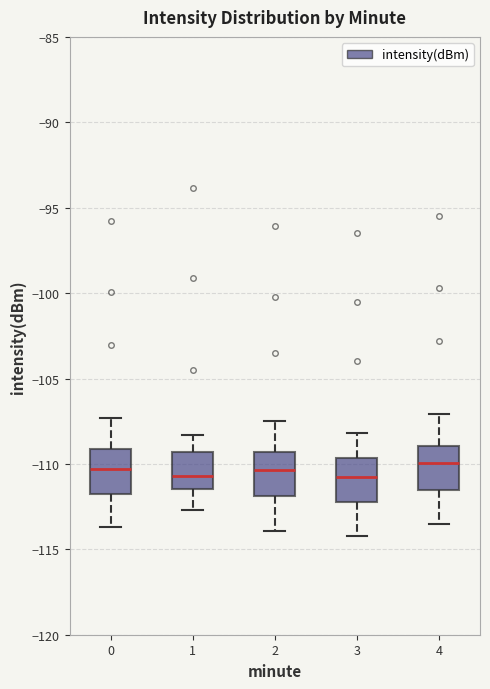

Where does the lower whisker of the box at x = 0 end on the y-axis? The values are not printed on the chart, so give them approximately, as read against the axis.

-113.5